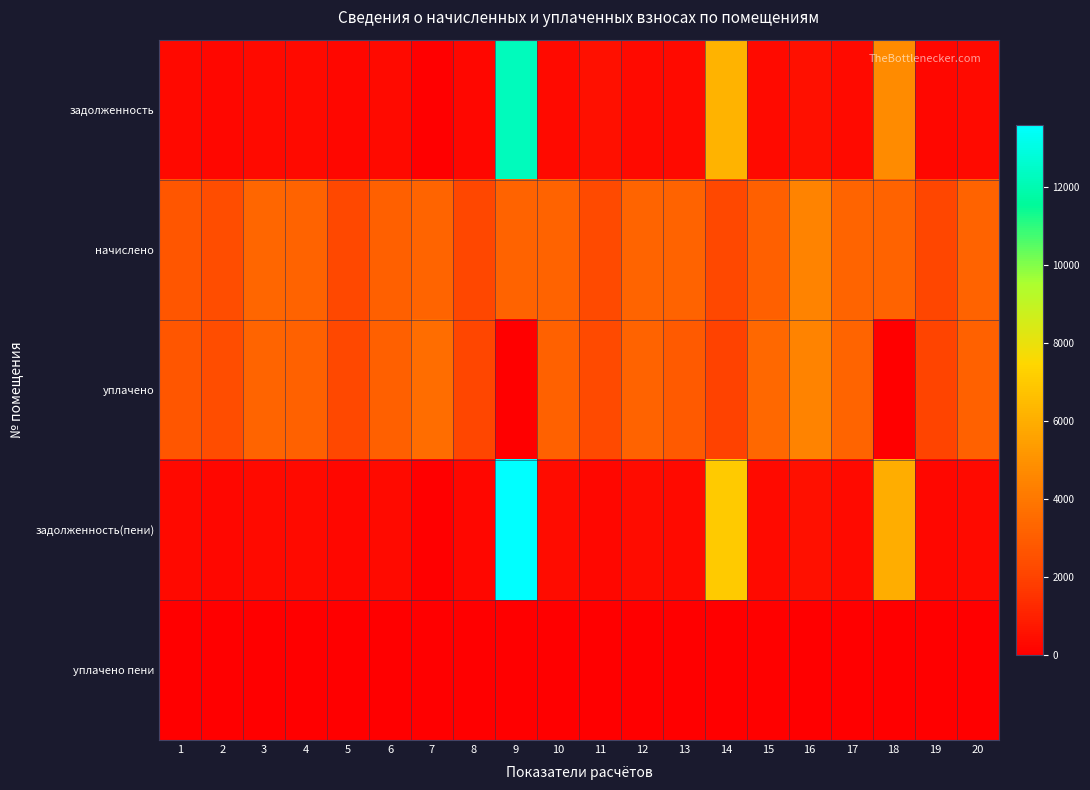

Reading left to right, extract all data points from this chart.

задолженность: 1=304.6	2=262.1	3=367.4	4=355.7	5=245.5	6=347.8	7=0.0	8=239.8	9=12234.7	10=364.9	11=498.2	12=361.3	13=358.6	14=6173.3	15=347.0	16=492.5	17=364.3	18=4772.0	19=230.4	20=354.2
начислено: 1=2741.0	2=2358.7	3=3304.8	4=3201.1	5=2203.2	6=3129.8	7=3240.0	8=2157.8	9=3214.1	10=3233.5	11=2242.1	12=3265.9	13=3227.0	14=2222.6	15=3123.4	16=4432.3	17=3278.9	18=3233.5	19=2073.6	20=3188.2
уплачено: 1=2728.8	2=2347.8	3=3290.3	4=3186.3	5=2193.0	6=3115.3	7=3600.0	8=2113.1	9=0.0	10=3150.0	11=2231.7	12=3200.0	13=2868.5	14=2000.0	15=3435.2	16=4411.8	17=3263.7	18=0.0	19=2064.9	20=3173.4
задолженность(пени): 1=304.1	2=262.1	3=370.9	4=355.7	5=244.8	6=347.8	7=10.0	8=259.0	9=13596.5	10=392.8	11=249.3	12=400.0	13=360.4	14=7054.7	15=347.0	16=492.8	17=364.3	18=5965.6	19=230.8	20=354.2
уплачено пени: 1=0.0	2=0.0	3=0.0	4=0.0	5=0.0	6=0.0	7=0.0	8=0.0	9=0.0	10=0.0	11=0.0	12=0.0	13=10.7	14=0.0	15=53.2	16=0.0	17=0.0	18=0.0	19=0.0	20=0.0